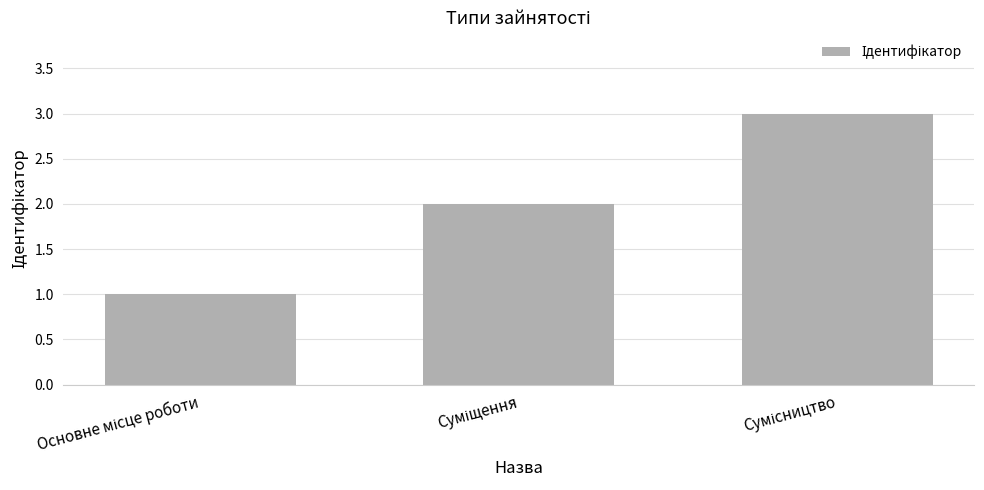

How many data points does each series have?

3